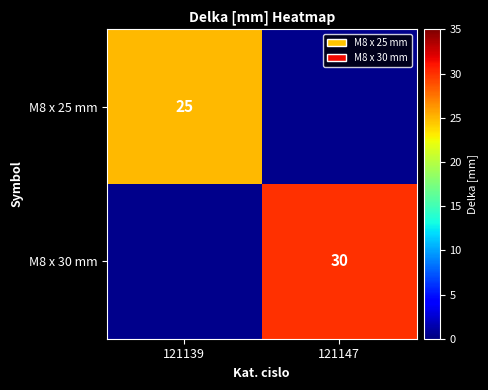

The M8 x 30 mm series shows 15 at 121147. True or false?

False